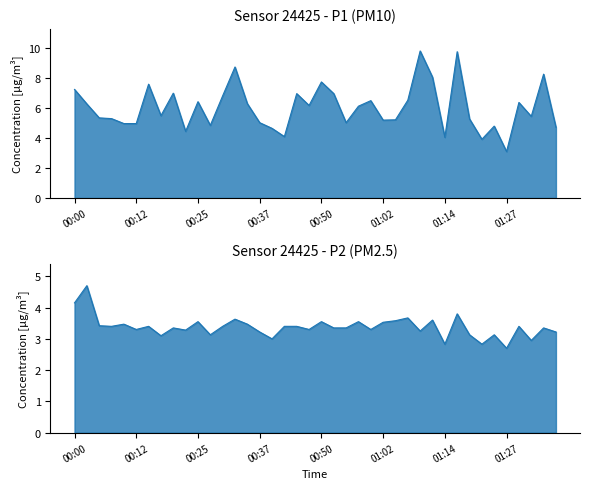

What is the average value of the P1 series?

6.0